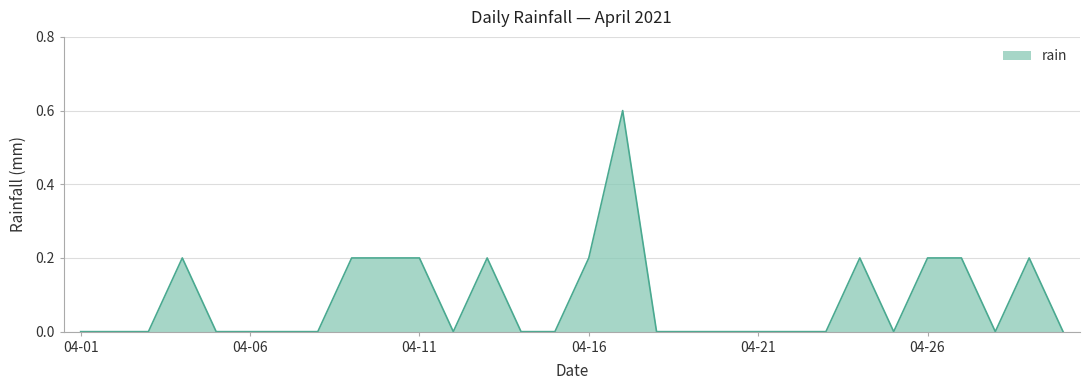

What is the difference between the maximum and minimum values?

0.6